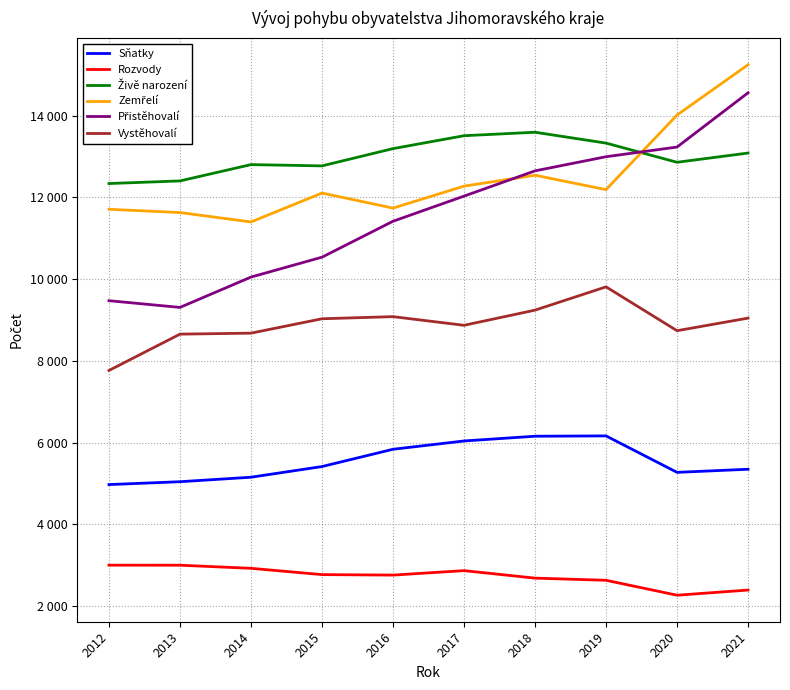

Between 2018 and 2021, which series saw the biggest shift?

Zemřelí